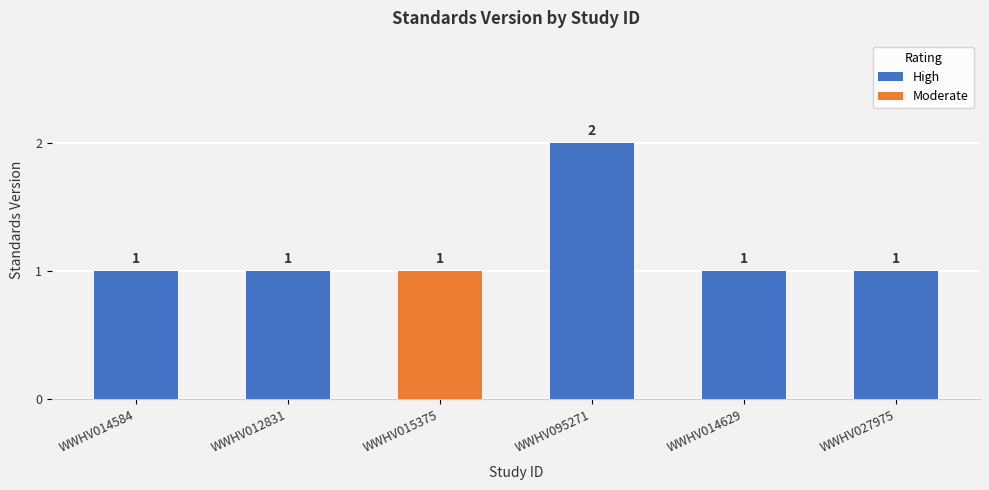

What is the average value?

1